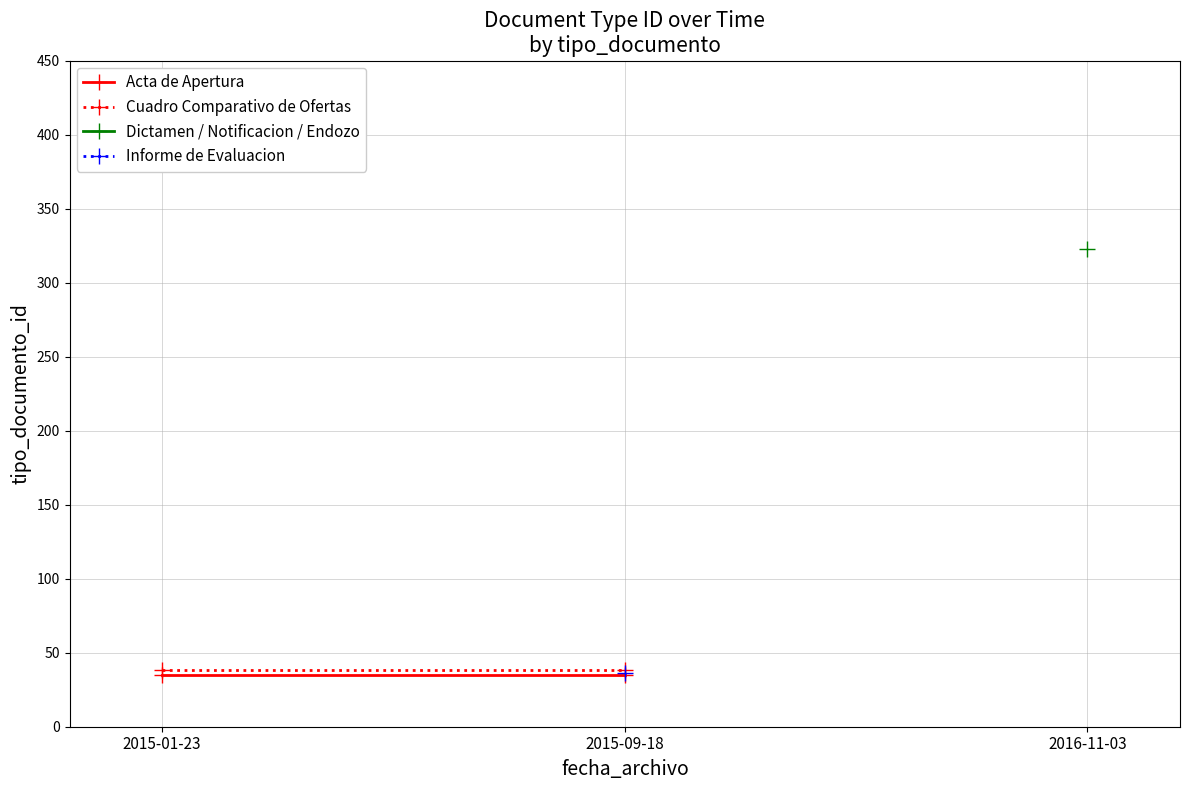

The value of Cuadro Comparativo de Ofertas at 2015-09-18 is 64. True or false?

False